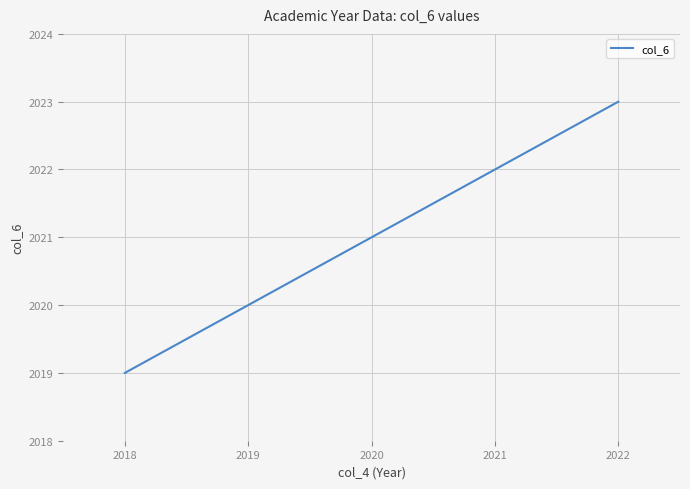

What is the greatest value displayed?

2023